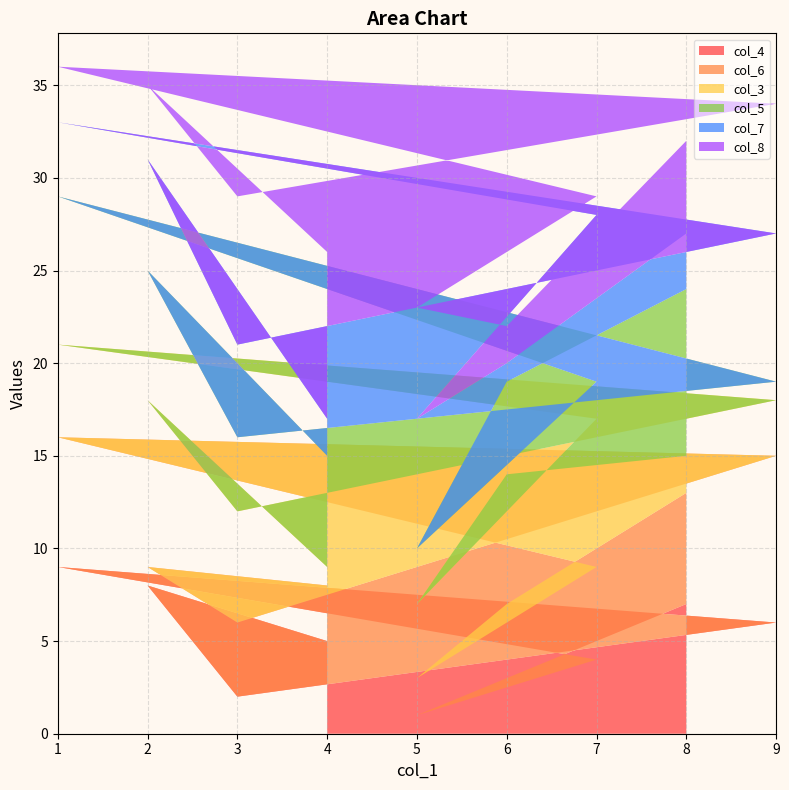

Reading left to right, transcribe all the data shown in this chart.

col_4: 8=7	6=3	5=1	7=4	1=9	9=6	3=2	2=8	4=5
col_6: 8=6	6=4	5=2	7=5	1=7	9=9	3=4	2=1	4=3
col_3: 8=2	6=7	5=4	7=8	1=5	9=3	3=6	2=9	4=1
col_5: 8=9	6=5	5=3	7=2	1=8	9=1	3=4	2=7	4=6
col_7: 8=3	6=1	5=7	7=9	1=4	9=8	3=5	2=6	4=2
col_8: 8=5	6=2	5=6	7=1	1=3	9=7	3=8	2=4	4=9